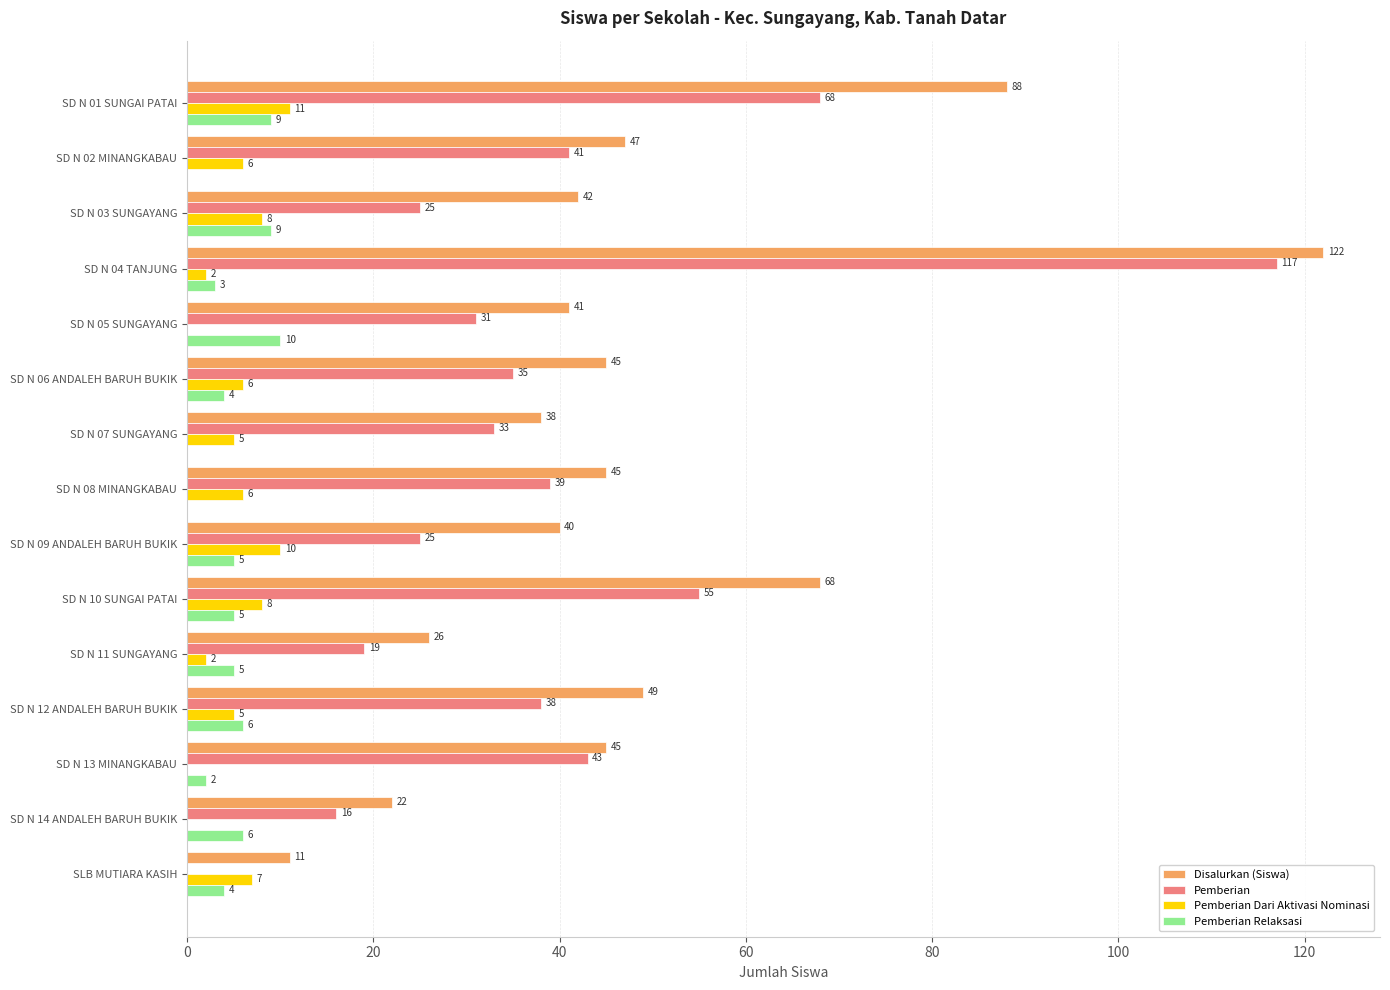

Read the Pemberian Relaksasi value at SD N 12 ANDALEH BARUH BUKIK.

6